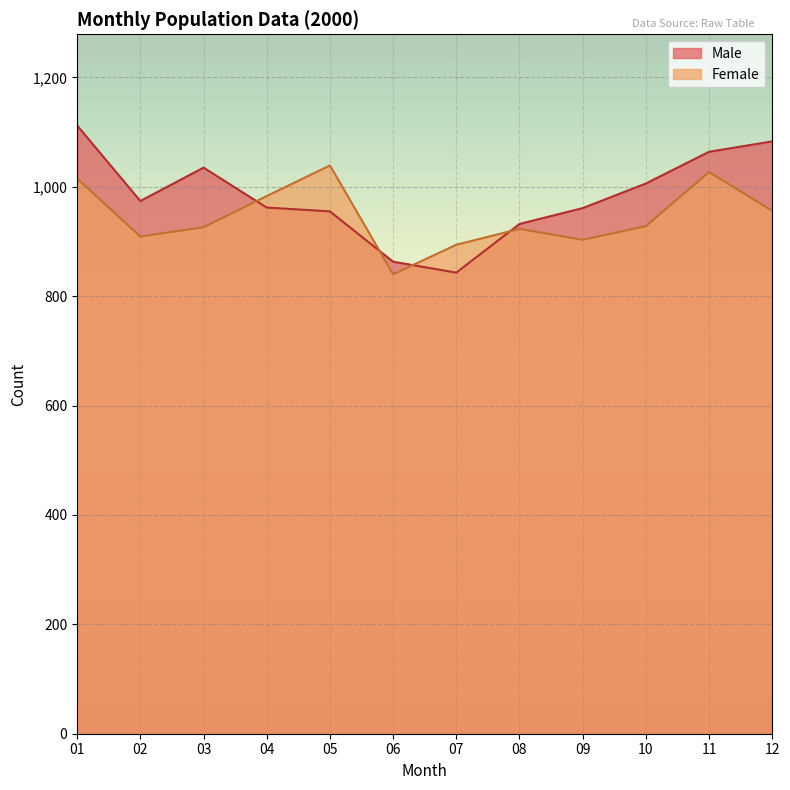

Count the number of categories in the chart.

12